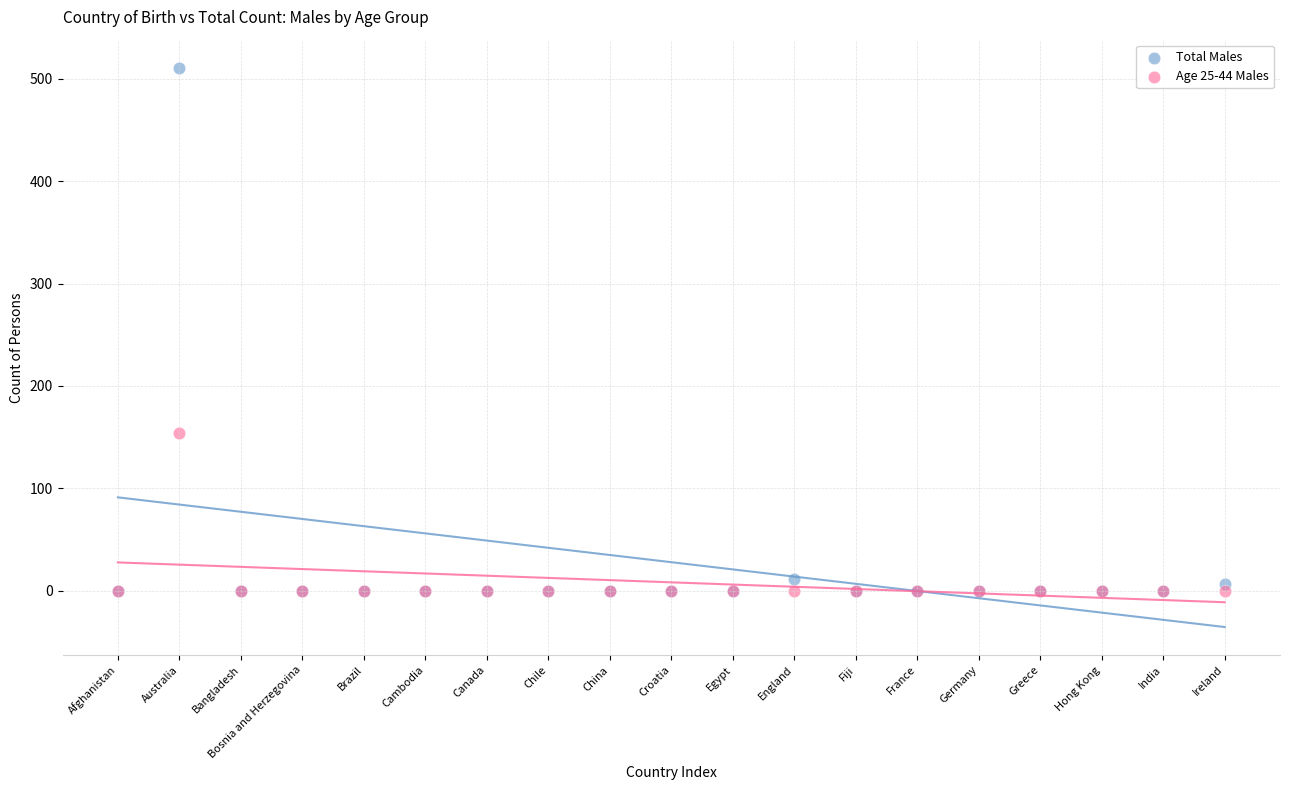

Across all series, what Y value is closest to 255?

154